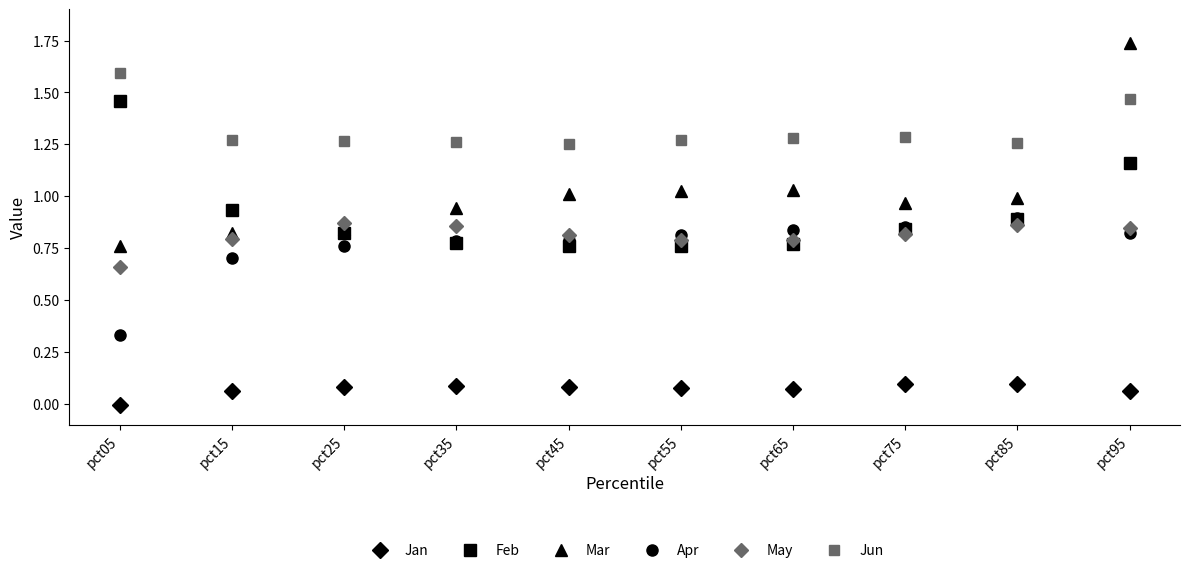

Which category has the lowest value in the Mar series?

pct05